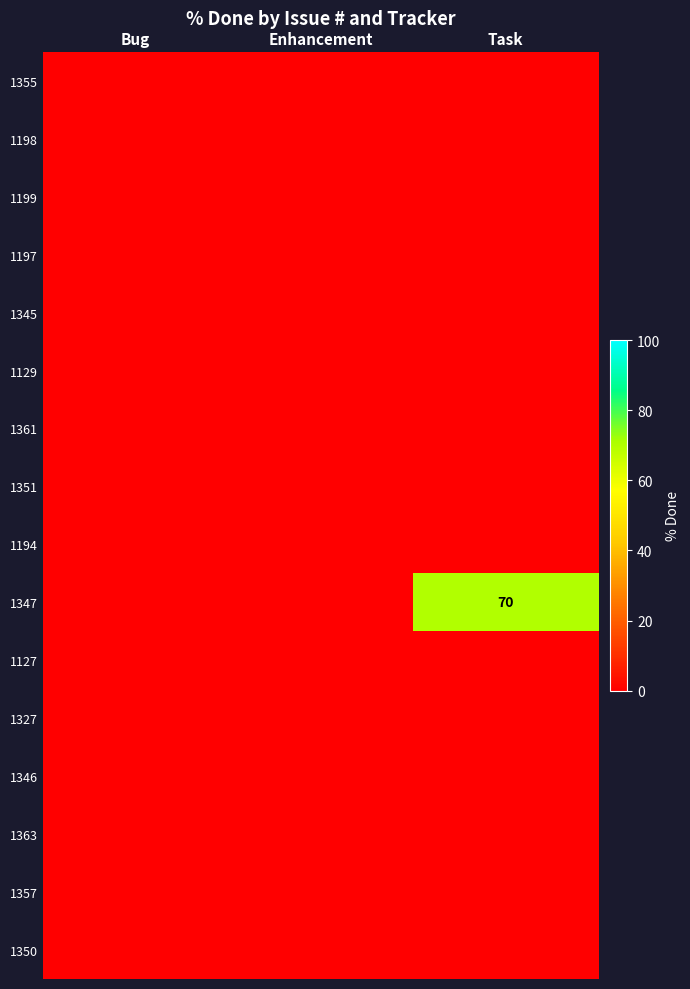

Which series has the largest range (max minus min)?

1347